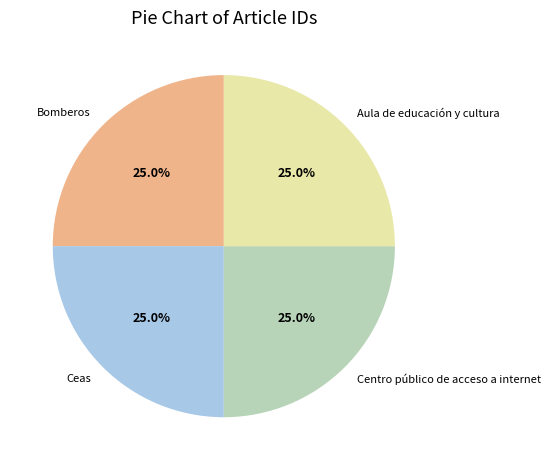

What portion of the pie excludes Centro público de acceso a internet?

75.0%